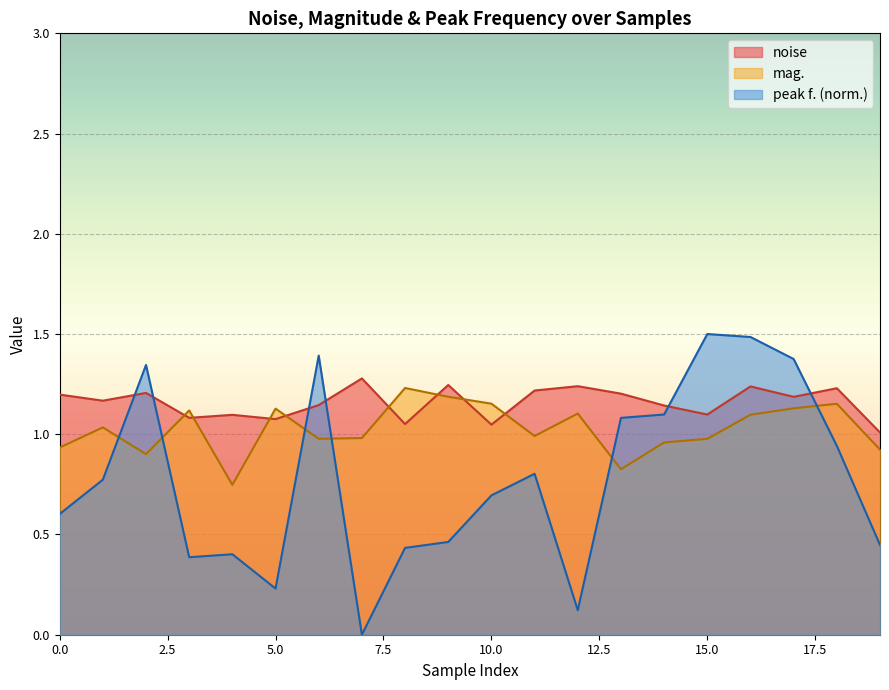

Reading left to right, extract all data points from this chart.

noise: 1.2	1.2	1.2	1.1	1.1	1.1	1.1	1.3	1.1	1.2	1.0	1.2	1.2	1.2	1.1	1.1	1.2	1.2	1.2	1.0
mag.: 0.9	1.0	0.9	1.1	0.7	1.1	1.0	1.0	1.2	1.2	1.2	1.0	1.1	0.8	1.0	1.0	1.1	1.1	1.2	0.9
peak f.: 0.6	0.8	1.3	0.4	0.4	0.2	1.4	0.0	0.4	0.5	0.7	0.8	0.1	1.1	1.1	1.5	1.5	1.4	0.9	0.4